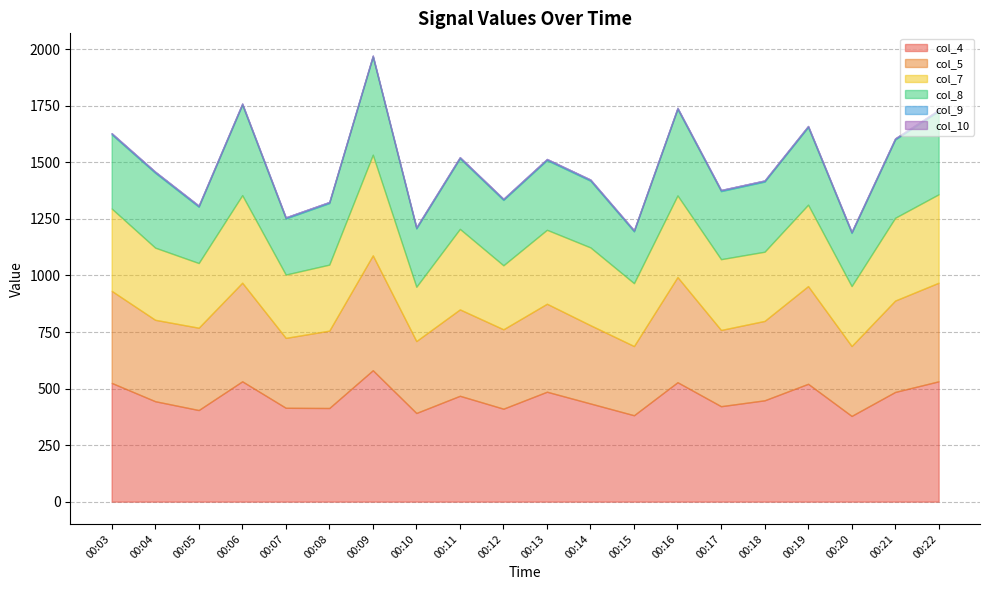

What are all the series names shown in the legend?

col_4, col_5, col_7, col_8, col_9, col_10